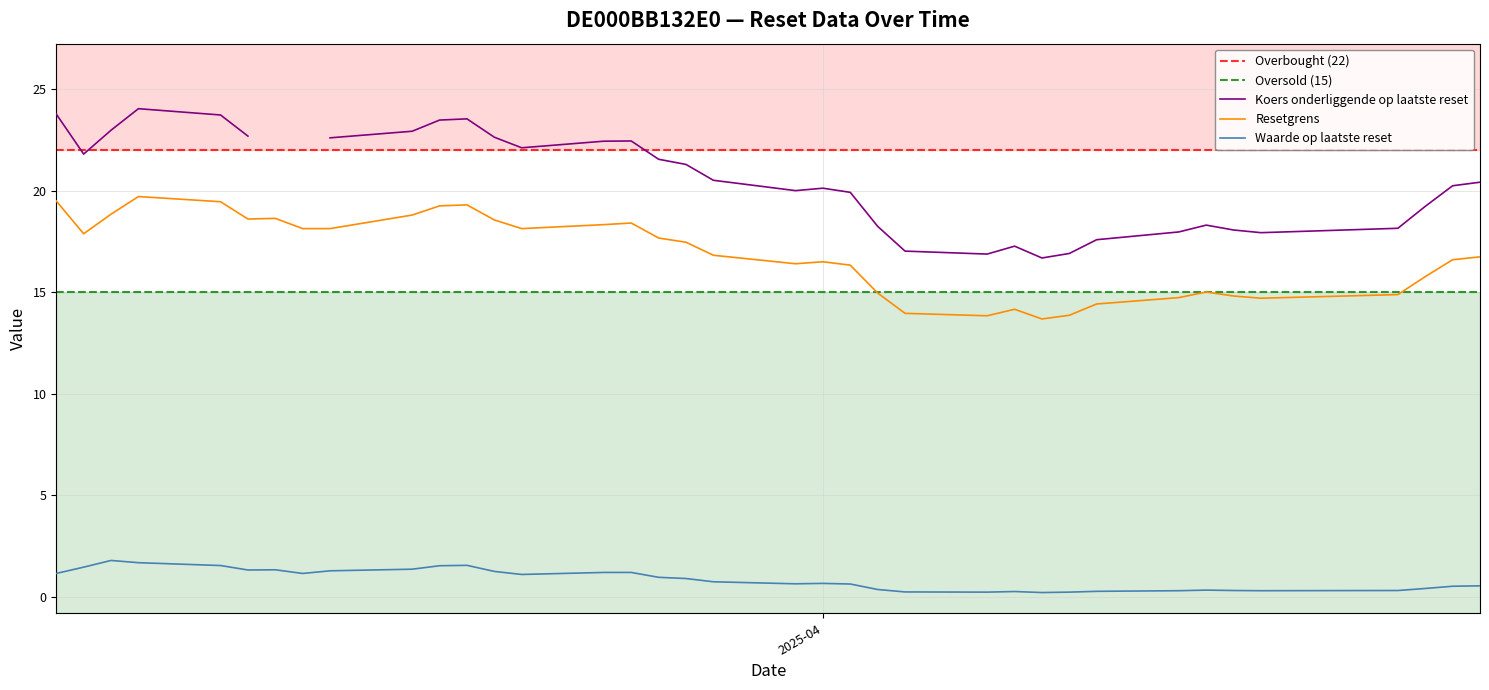

Does the chart have visible grid lines?

Yes